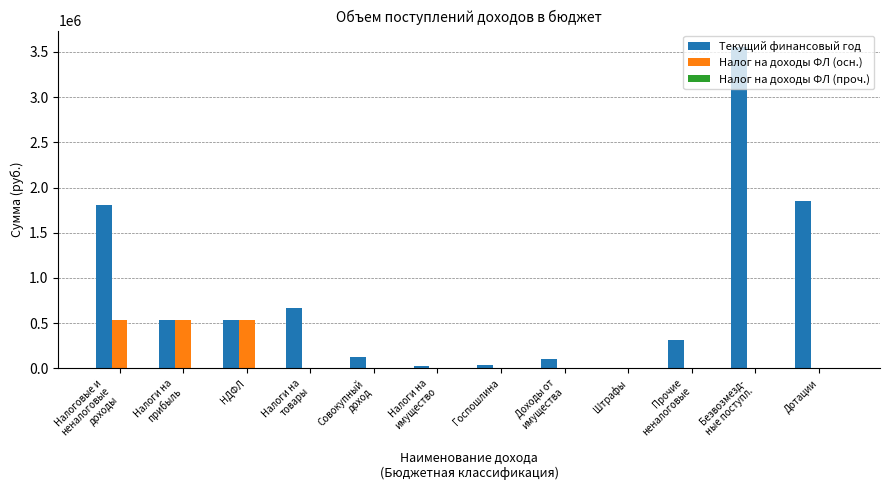

What is the greatest value displayed?

3558520.0